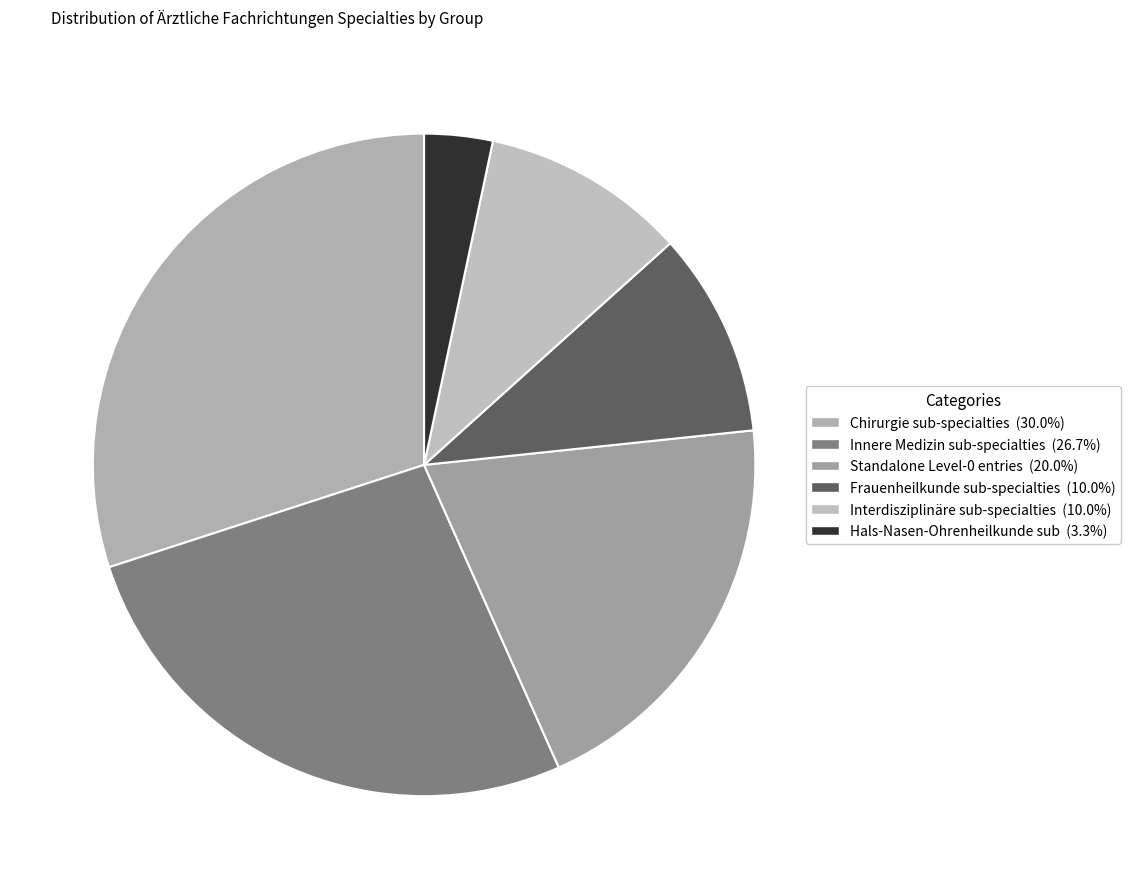

Count the number of slices in the pie.

6